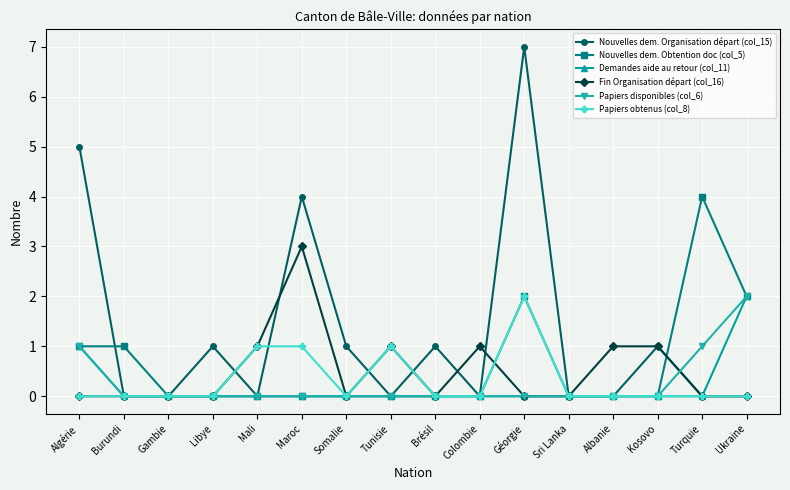

At which category is the sum across all series the highest?

Géorgie